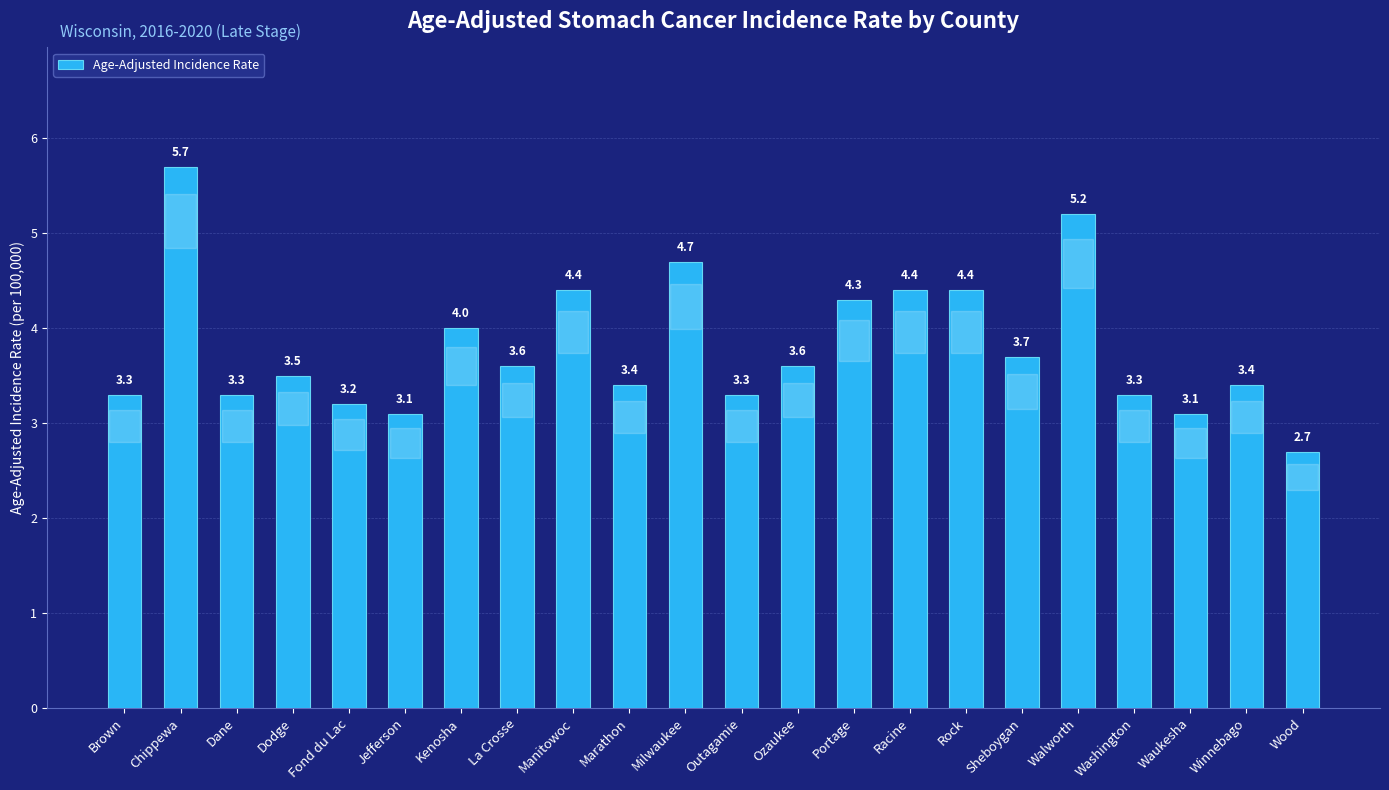

What is the ratio of the value at Portage to the value at Manitowoc?

1.0